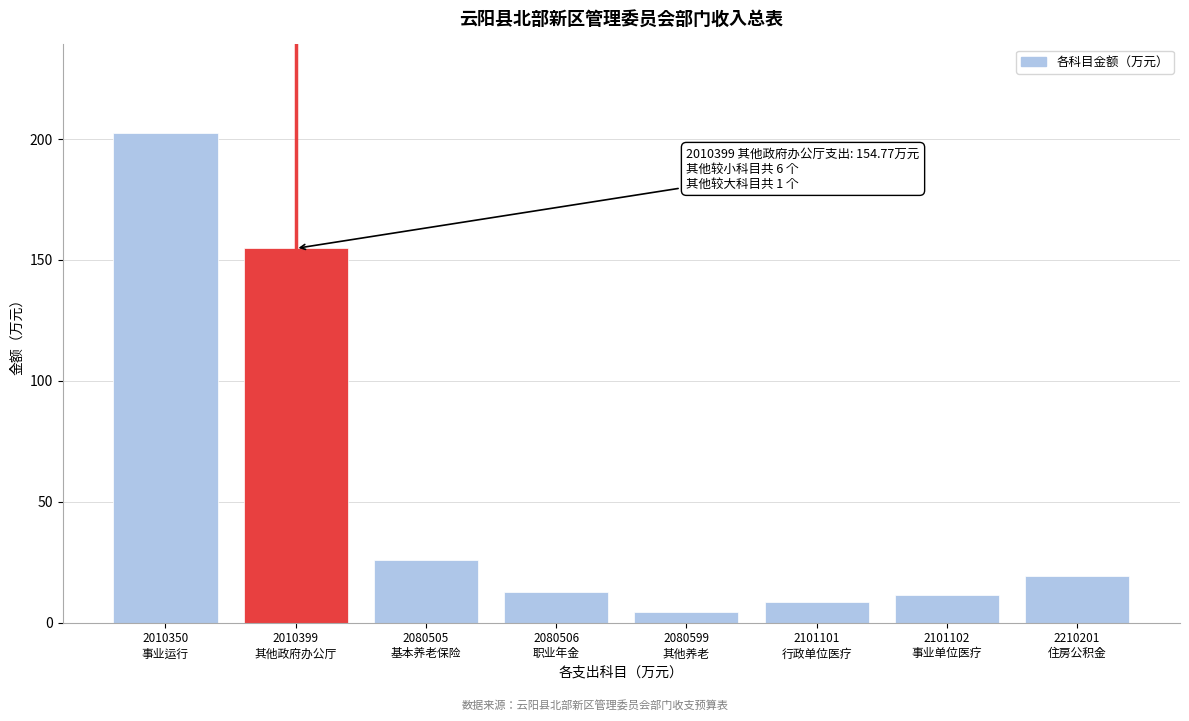

Reading left to right, transcribe all the data shown in this chart.

202.6	154.8	25.8	12.9	4.6	8.5	11.3	19.3